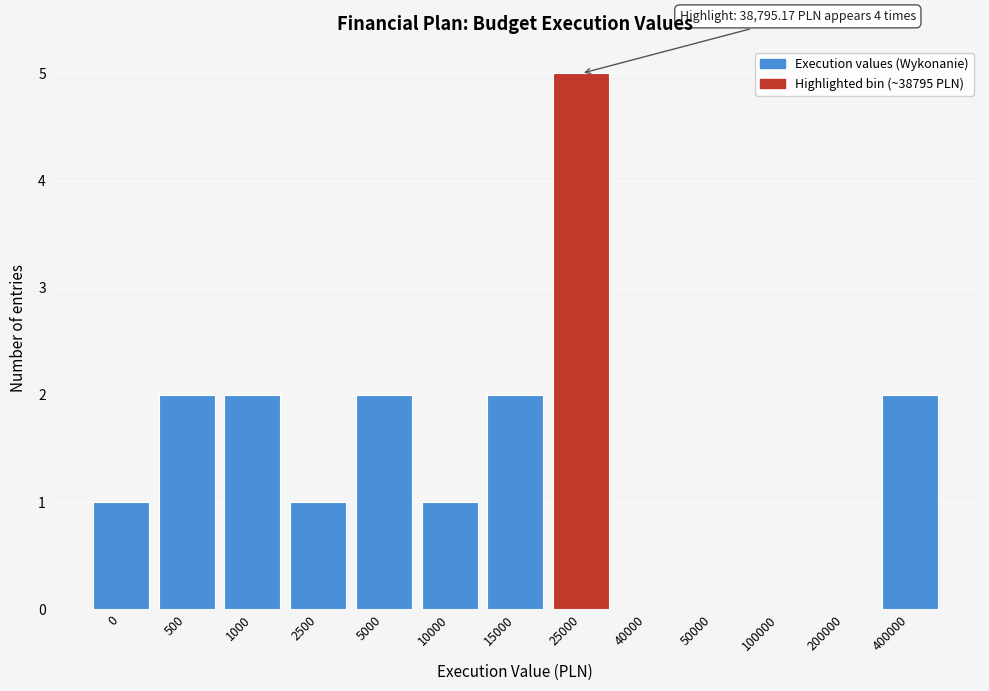

Reading right to left, what are all the values shown in this chart?

400000=2	200000=0	100000=0	50000=0	40000=0	25000=5	15000=2	10000=1	5000=2	2500=1	1000=2	500=2	0=1